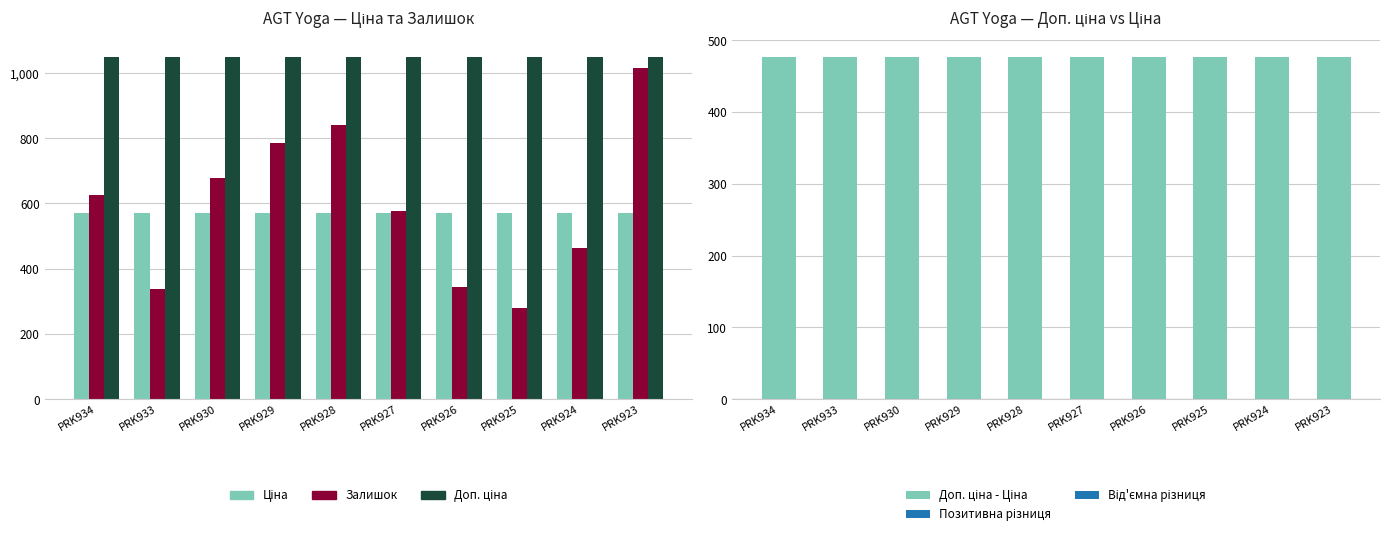

What is the minimum value for Залишок?

279.0